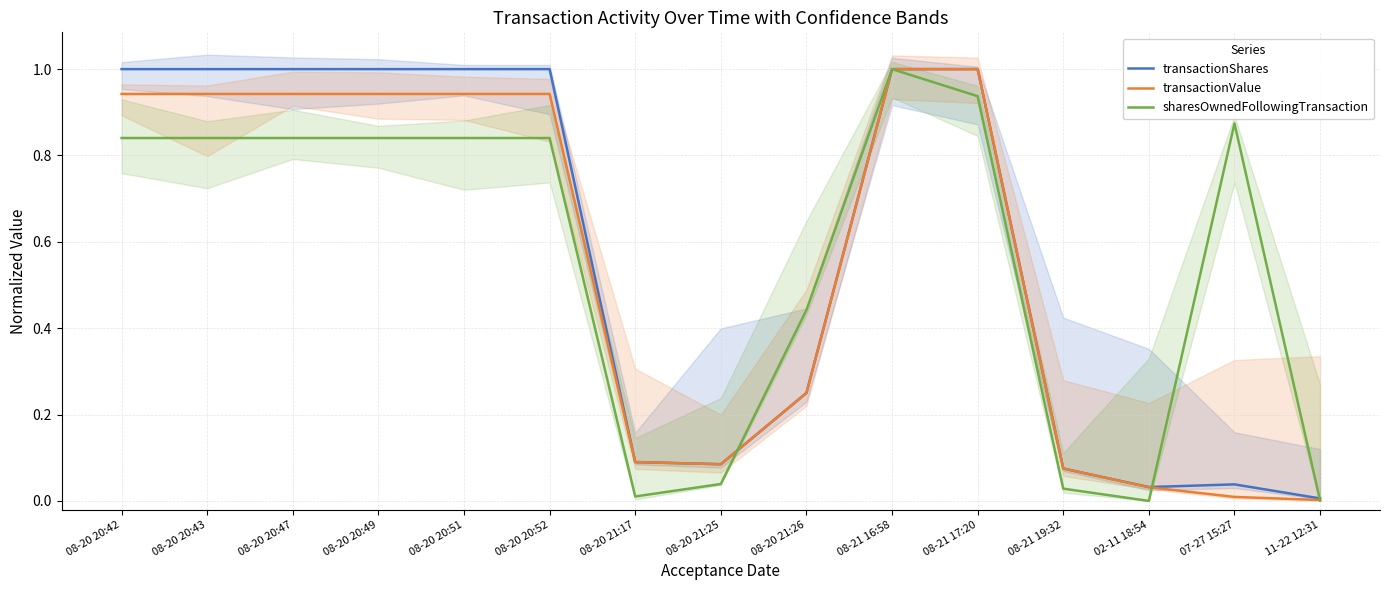

Where is transactionShares nearest to the value 0?

11-22 12:31